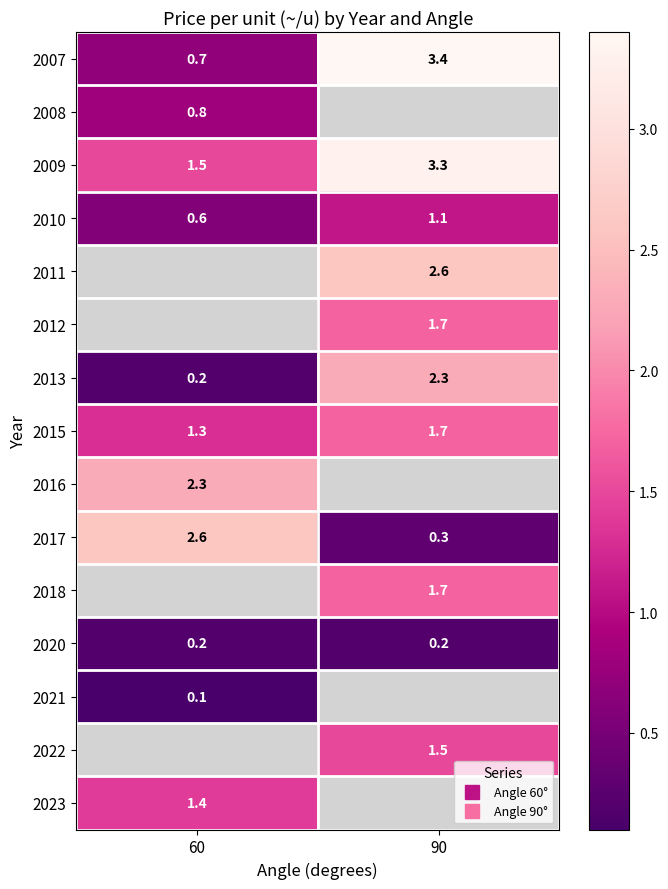

Read the 2007 value at 90.

3.4